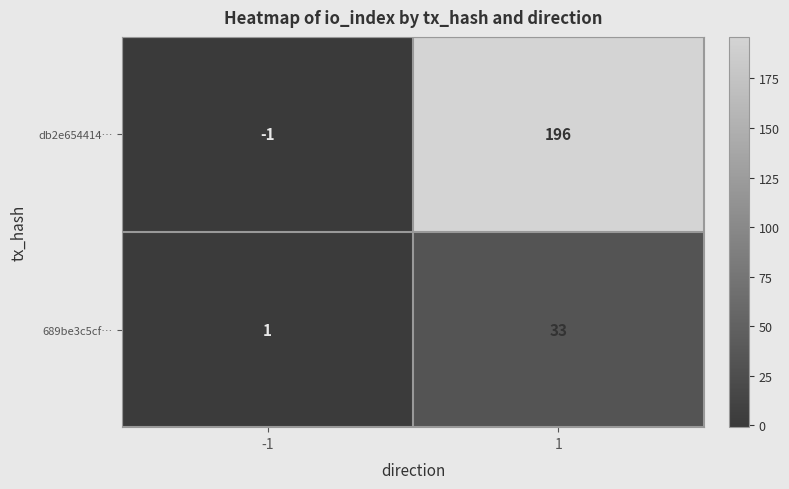

Which series has the widest spread of values?

db2e654414…